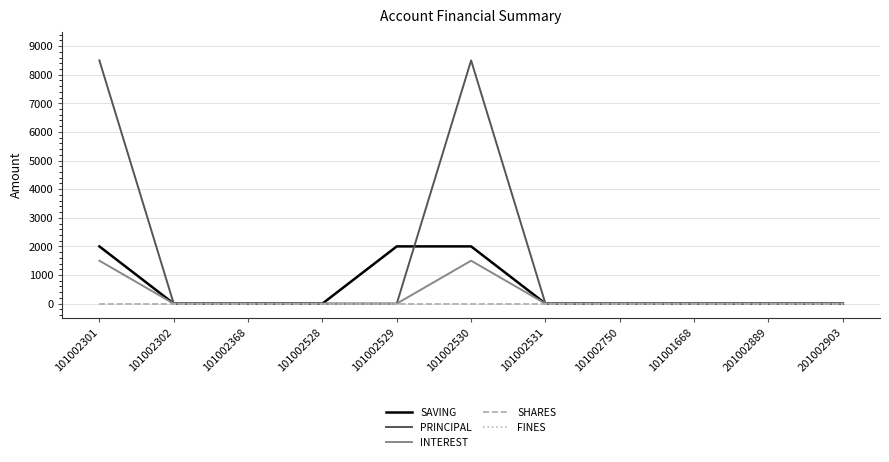

Is this an area chart (filled region under the line)?

No